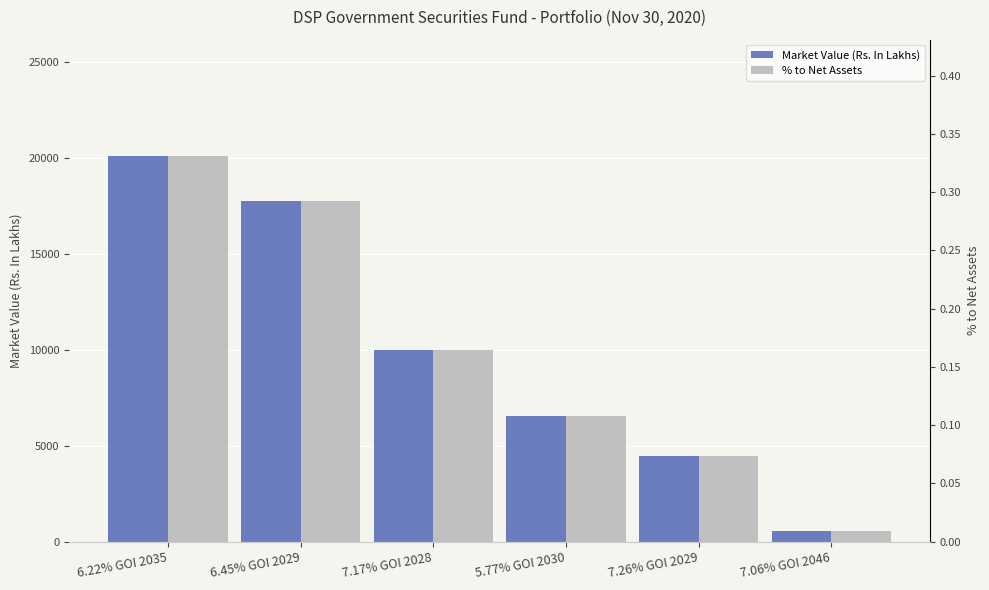

At which category is the sum across all series the highest?

6.22% GOI 2035